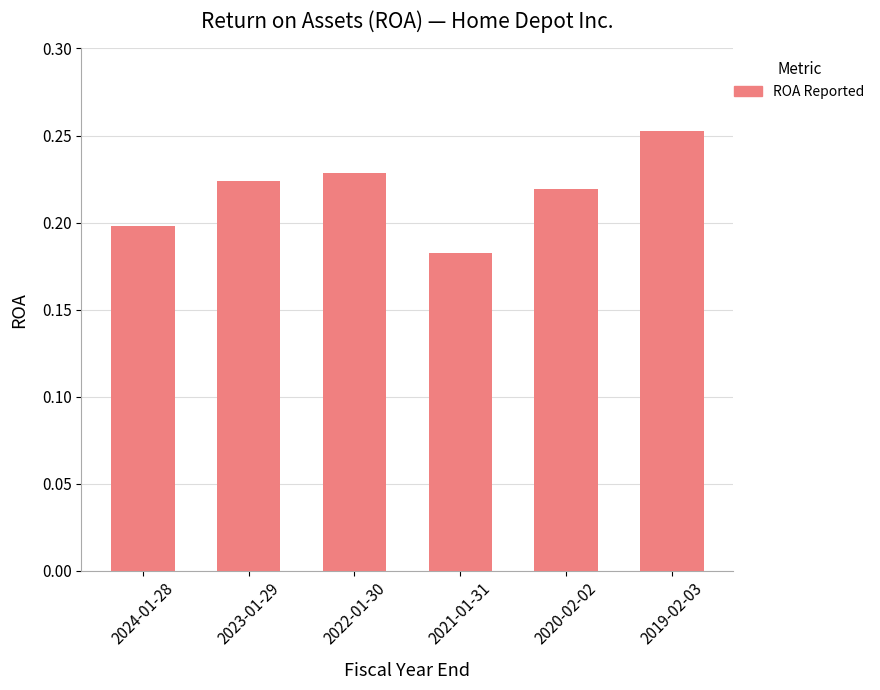

List the labels in order of value, smallest first.

2021-01-31, 2024-01-28, 2020-02-02, 2023-01-29, 2022-01-30, 2019-02-03